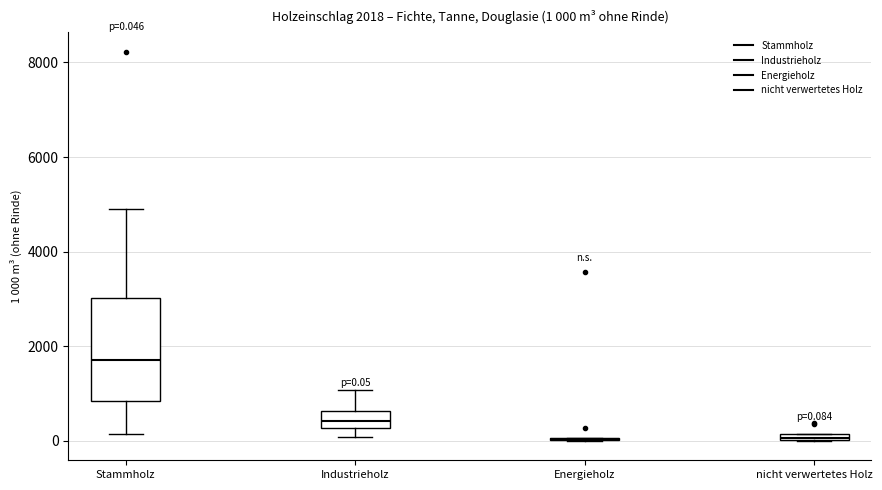

Comparing the boxes themselves (not the whiskers), which one is the tallest?

Stammholz